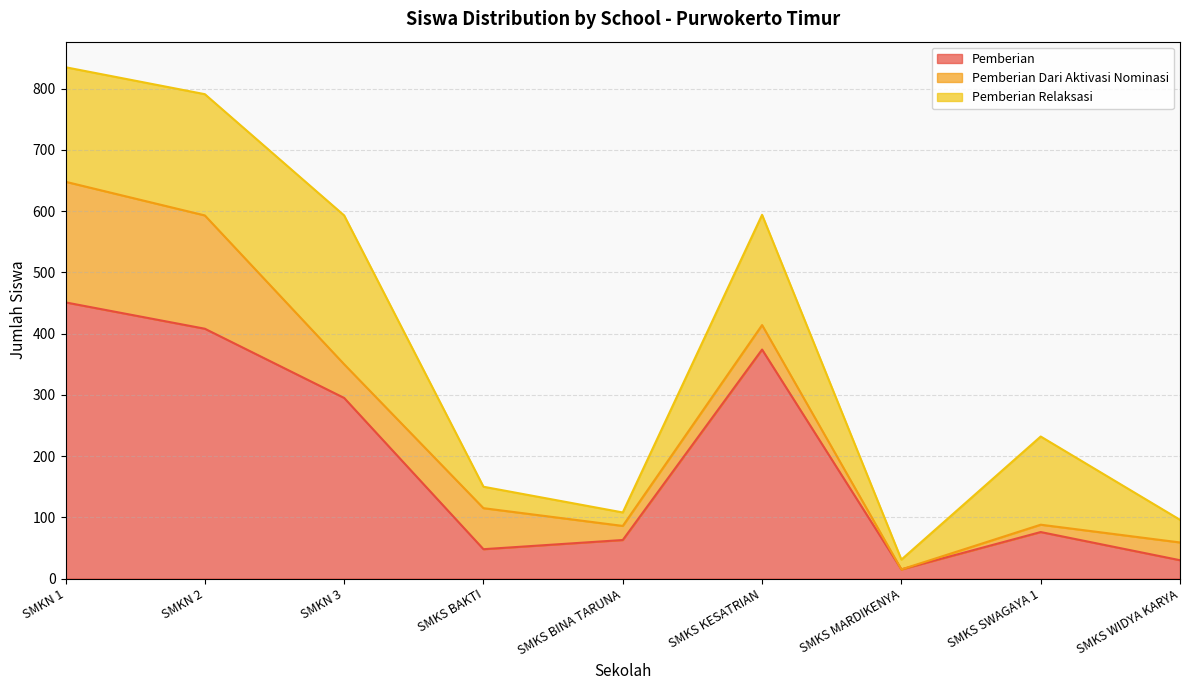

Does the chart have visible grid lines?

Yes